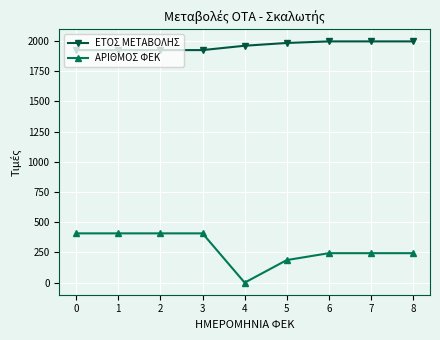

Reading right to left, list all the values displayed in this chart.

ΕΤΟΣ ΜΕΤΑΒΟΛΗΣ: 1997	1997	1997	1984	1961	1925	1925	1925	1925
ΑΡΙΘΜΟΣ ΦΕΚ: 244	244	244	187	0	408	408	408	408